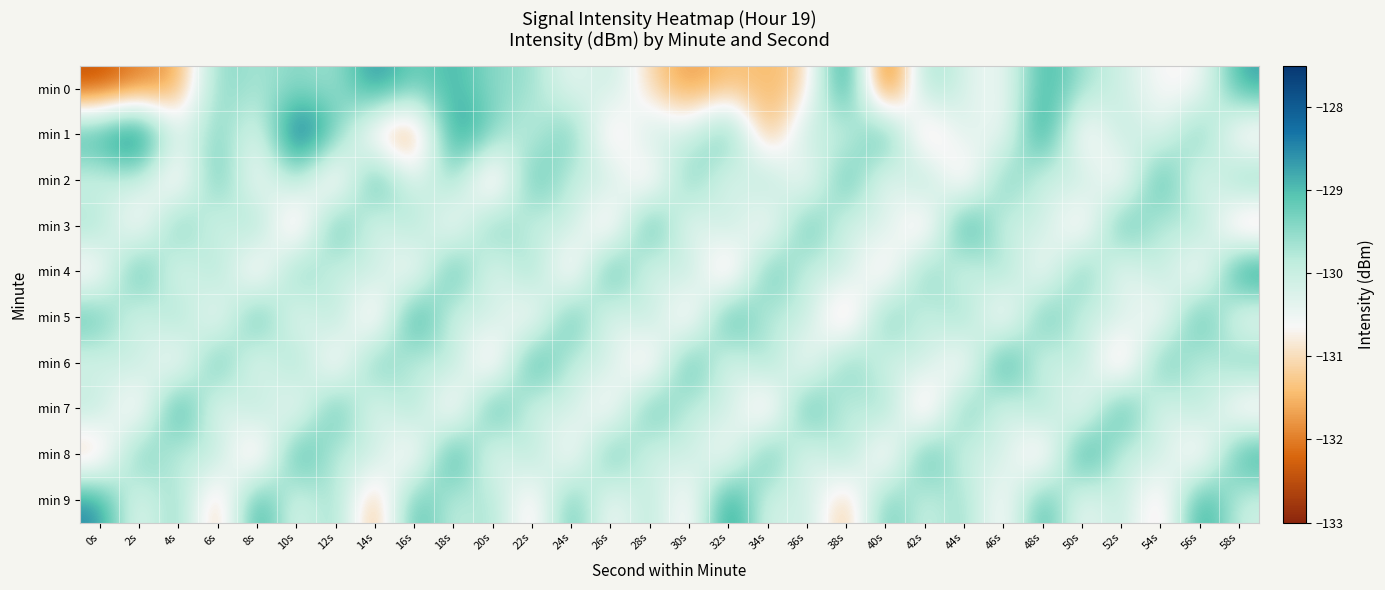

What is the spread (max minus min) of values at 50s?

3.3